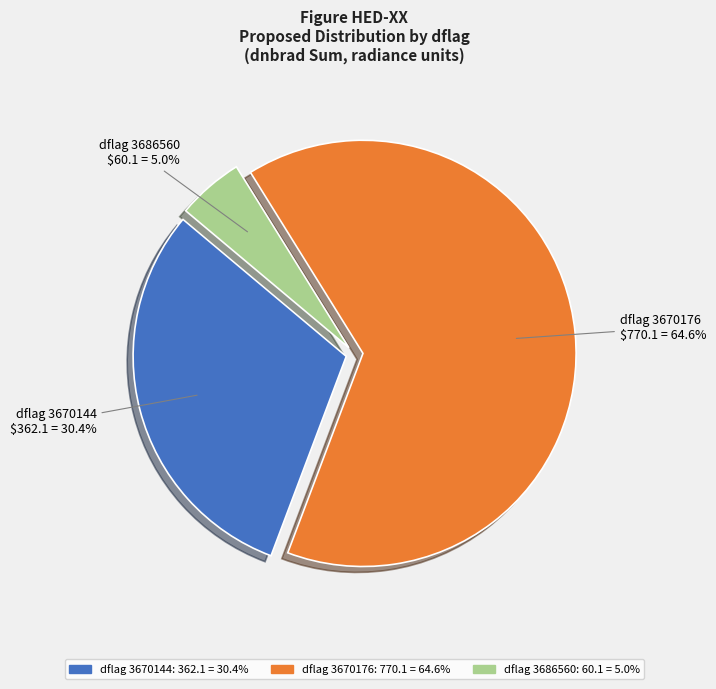

How many slices are in this pie chart?

3